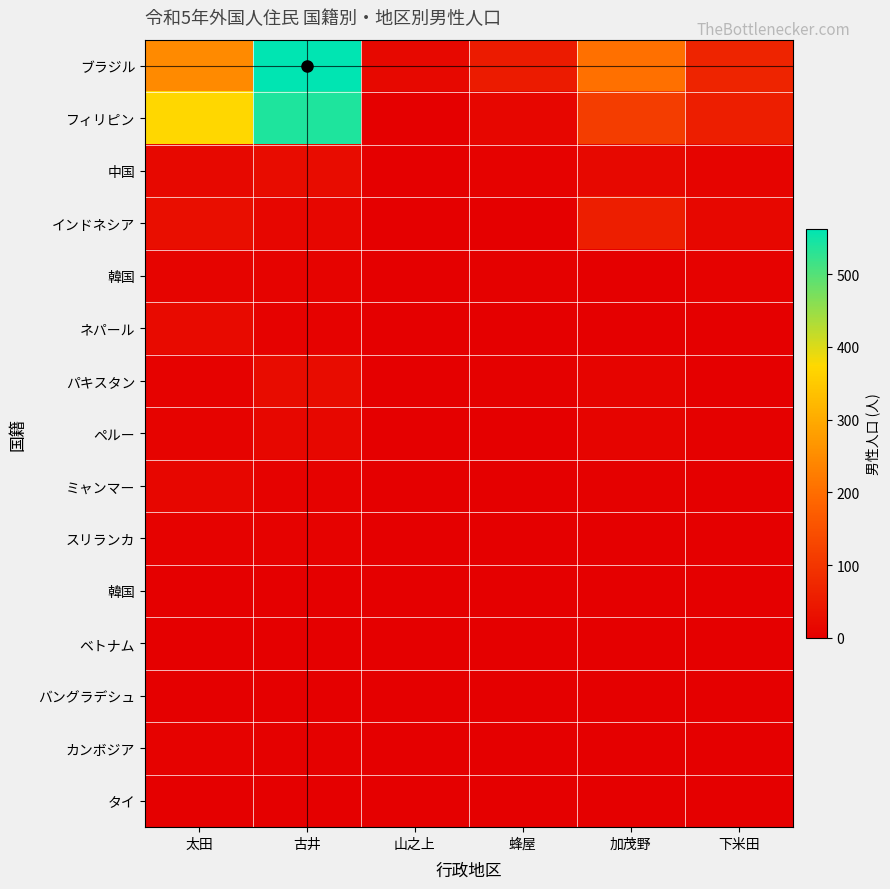

Which label corresponds to the largest value in the chart?

古井